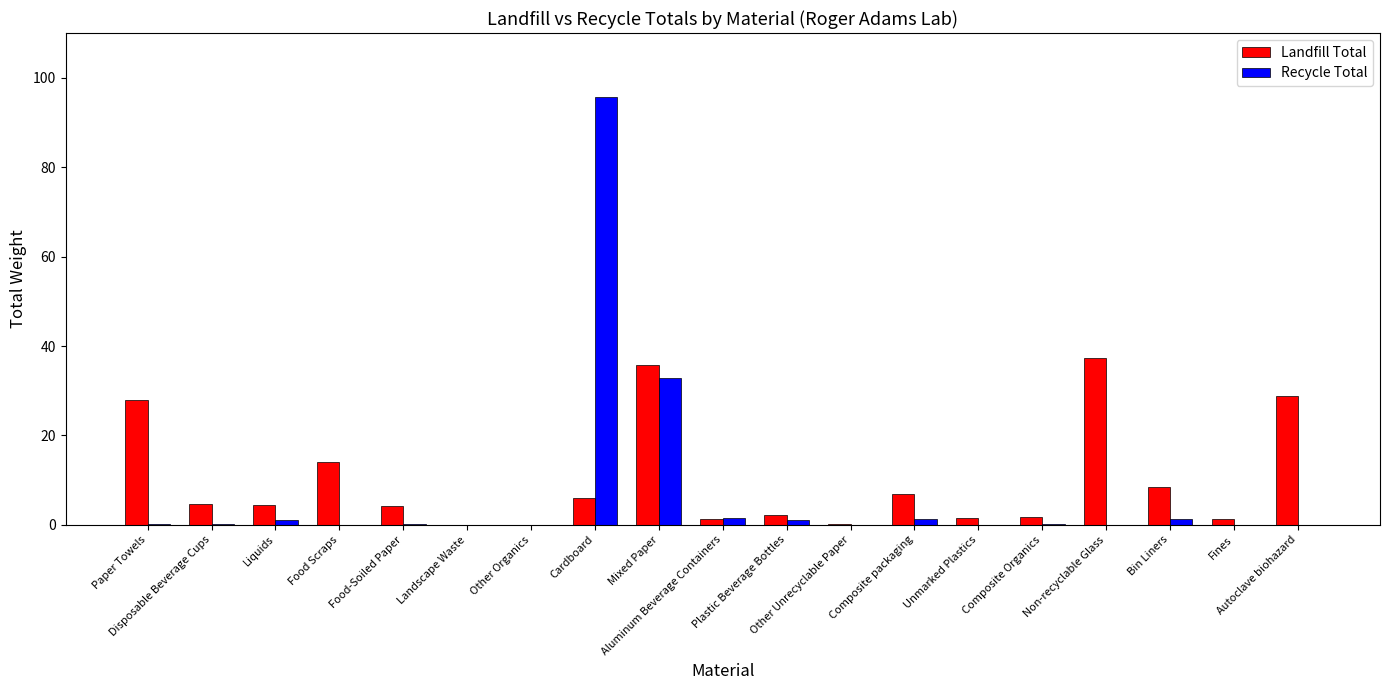

What is the sum of all Recycle Total values?

135.3